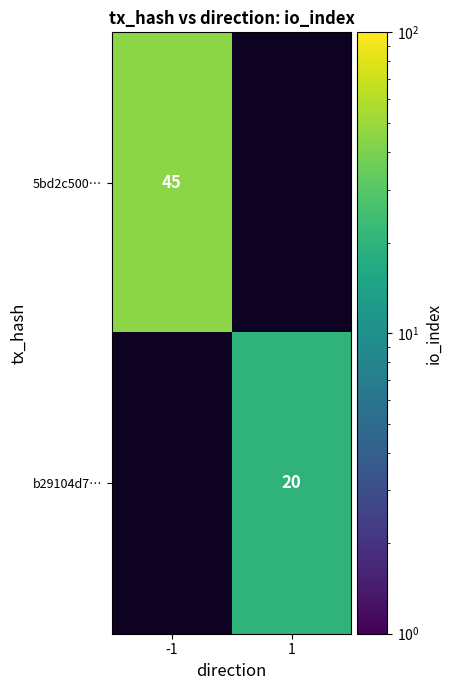

The 5bd2c500… series shows 66 at -1. True or false?

False